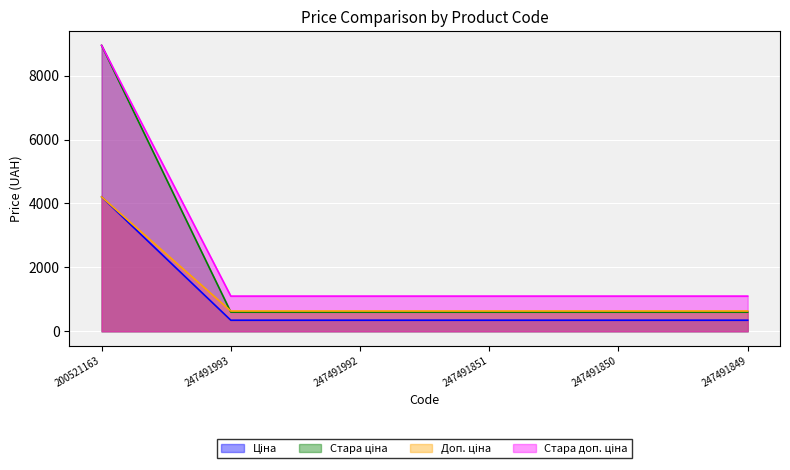

Is it true that Ціна equals 584.0 at 247491992?

False